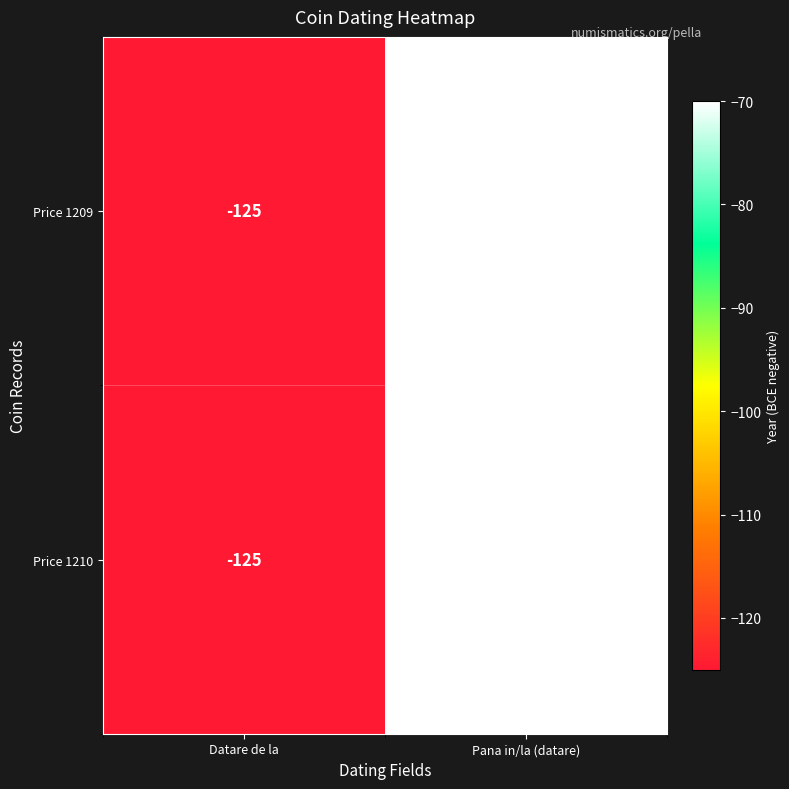

Reading left to right, list all the values displayed in this chart.

Price 1209: Datare de la=-125	Pana in/la (datare)=-70
Price 1210: Datare de la=-125	Pana in/la (datare)=-70